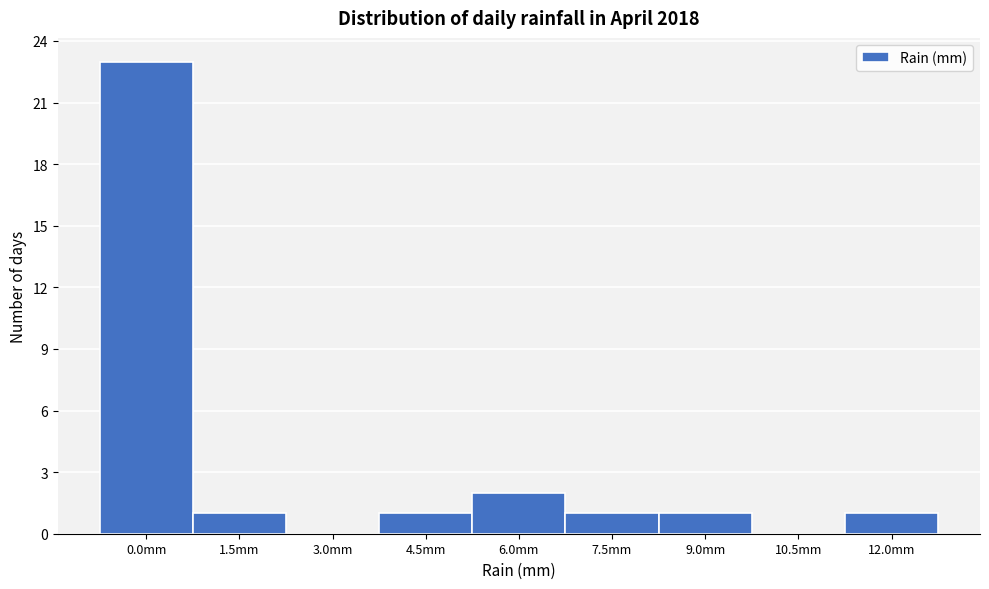

Reading left to right, what are all the values shown in this chart?

0.0mm=23	1.5mm=1	3.0mm=0	4.5mm=1	6.0mm=2	7.5mm=1	9.0mm=1	10.5mm=0	12.0mm=1